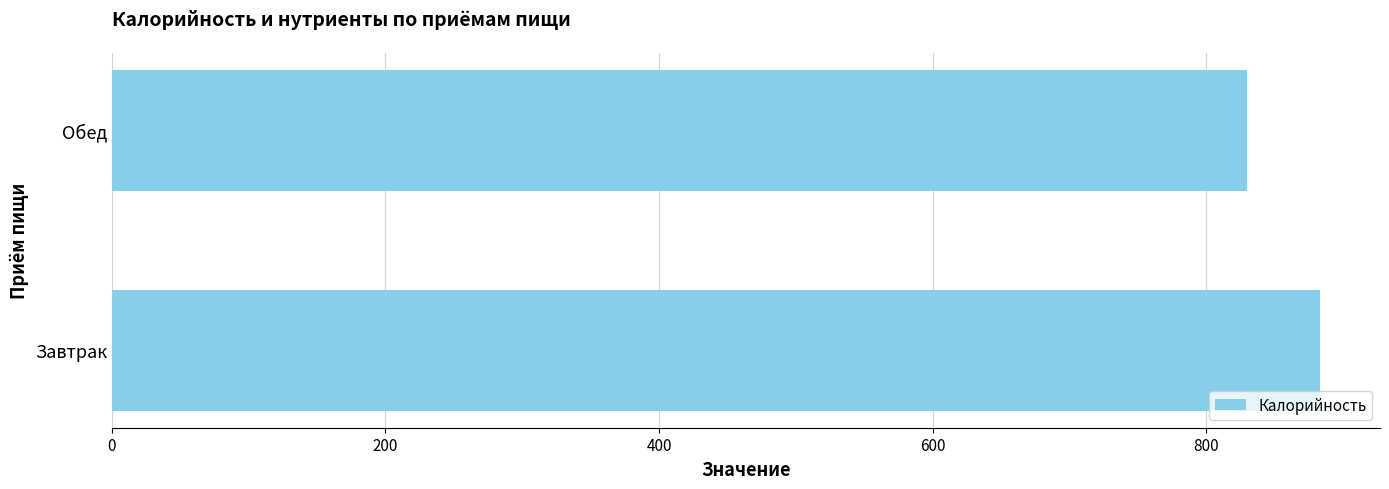

Is it true that the value at Обед is 323?

False